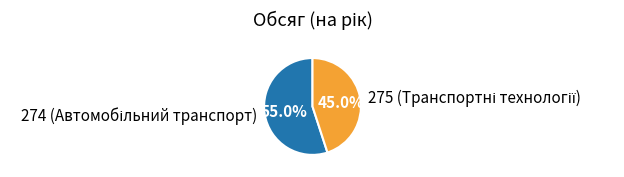

Is there a majority slice in this chart?

Yes